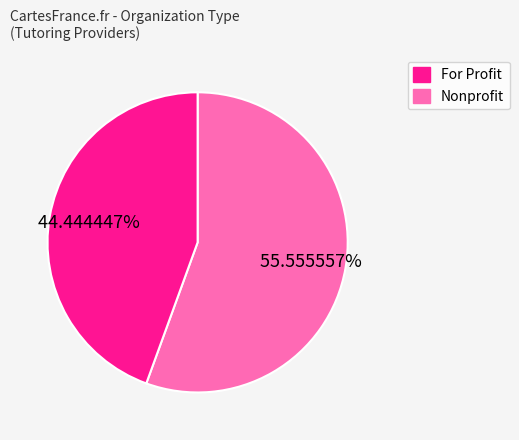

Does any single category account for the majority?

Yes